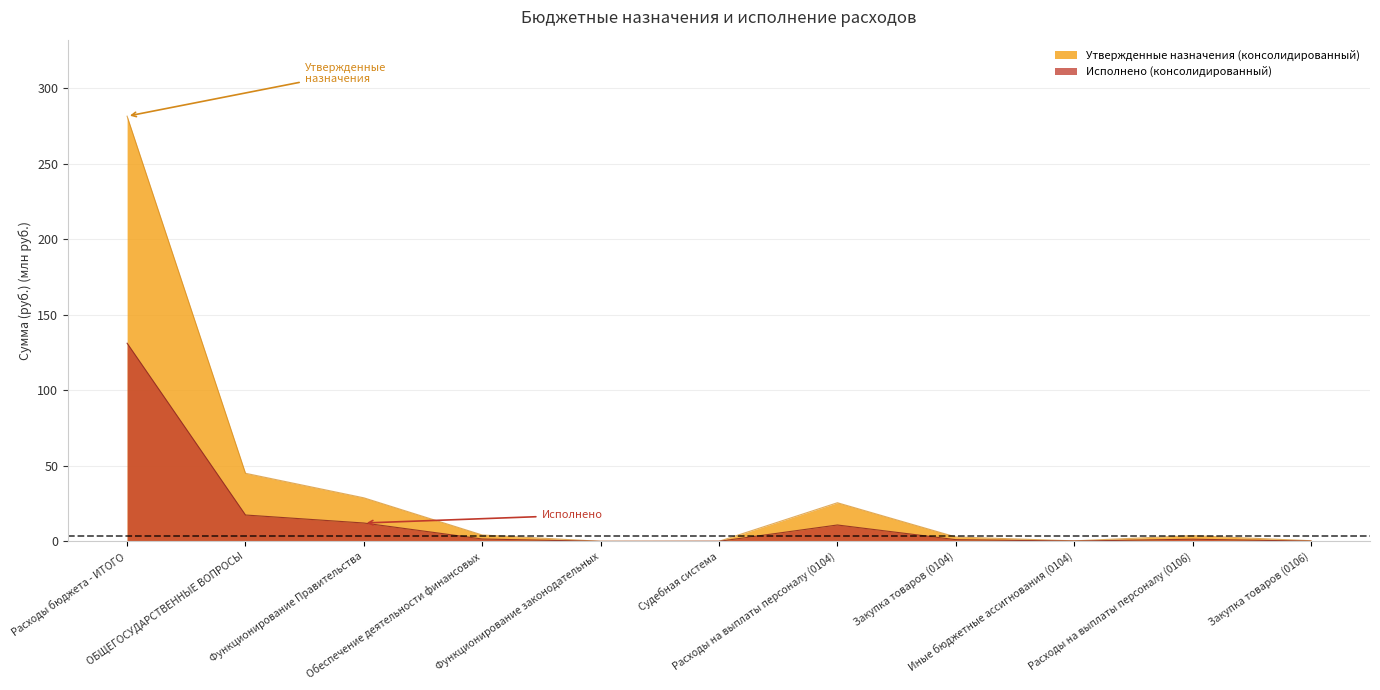

The value of Утвержденные назначения (консолидированный) at Функционирование Правительства is 28.8. True or false?

True